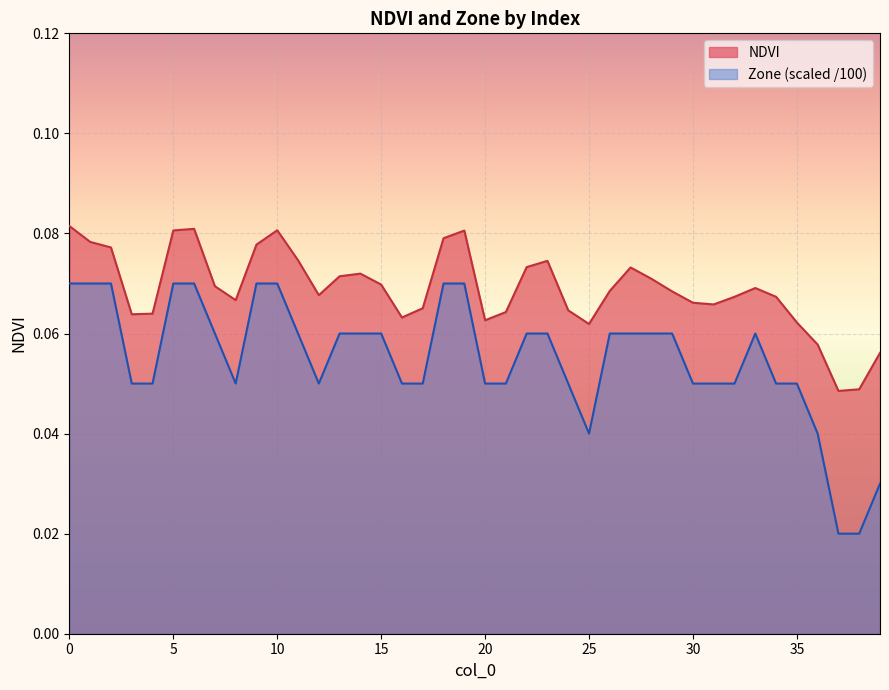

Count the number of categories in the chart.

40